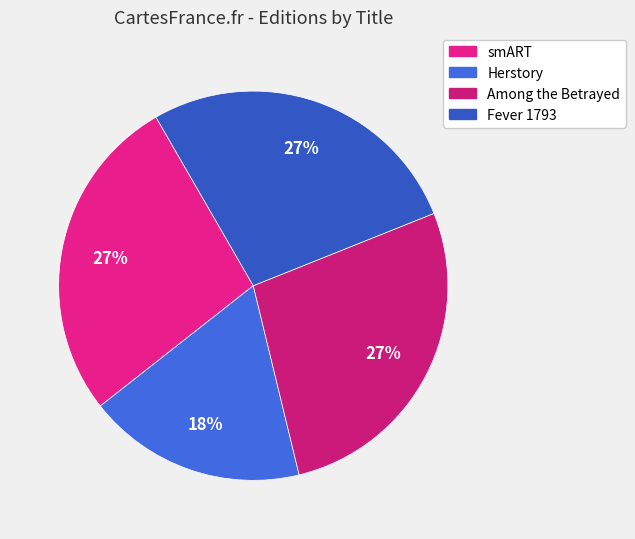

To the nearest percent, what percentage of the pie is Fever 1793?

27%